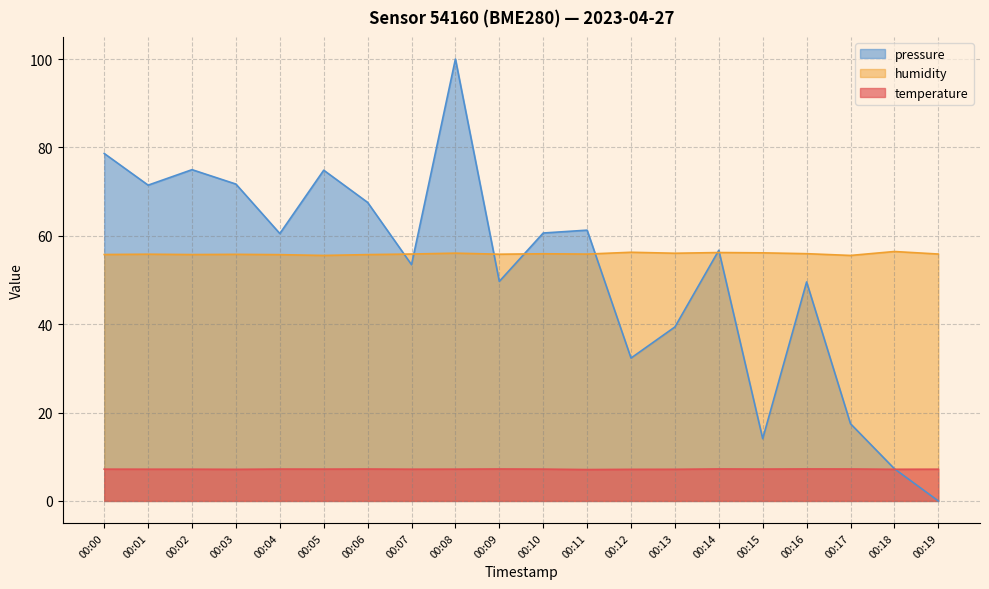

List the labels in order of pressure_norm value, largest first.

00:08, 00:00, 00:02, 00:05, 00:03, 00:01, 00:06, 00:11, 00:10, 00:04, 00:14, 00:07, 00:09, 00:16, 00:13, 00:12, 00:17, 00:15, 00:18, 00:19